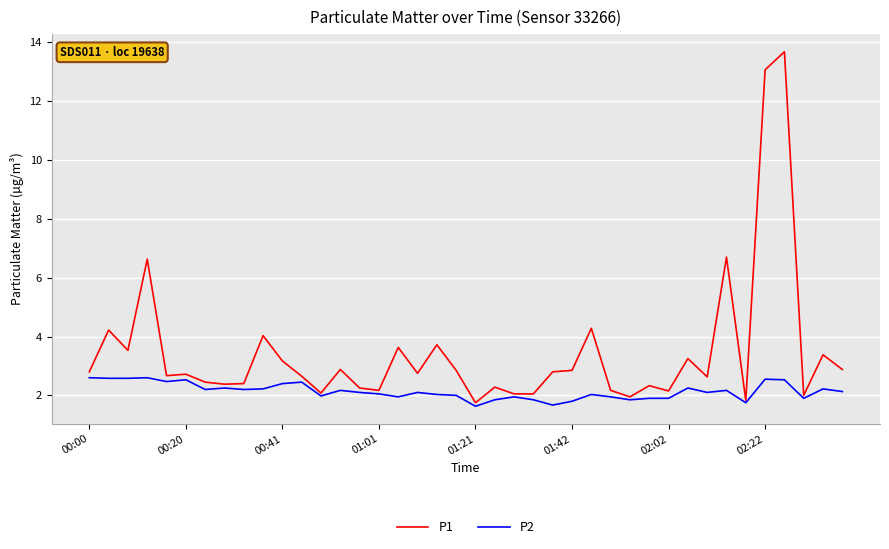

List the series in order of their peak value, highest first.

P1, P2